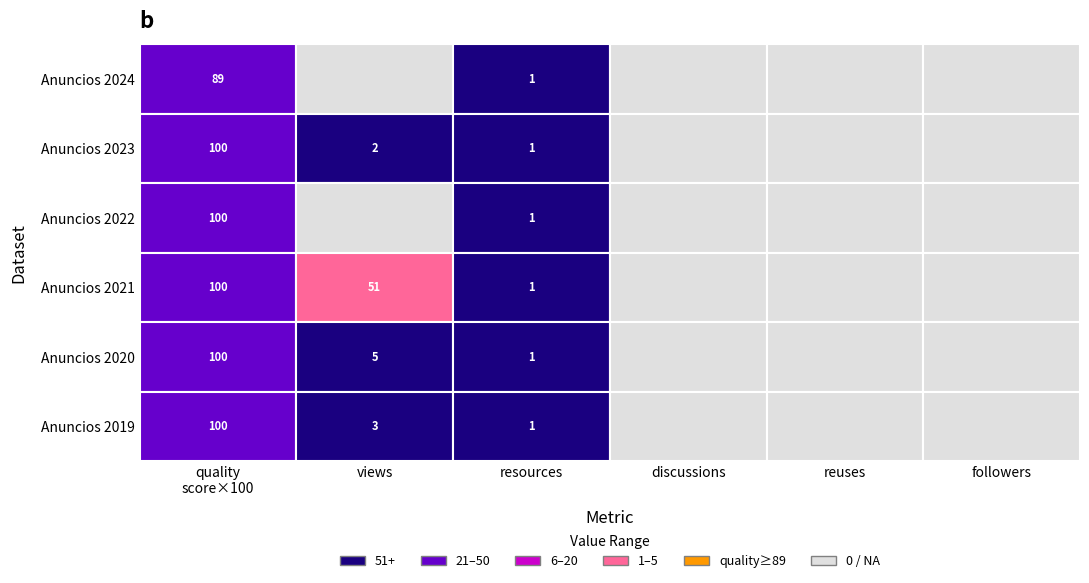

What is the total value across all series at 2?

61